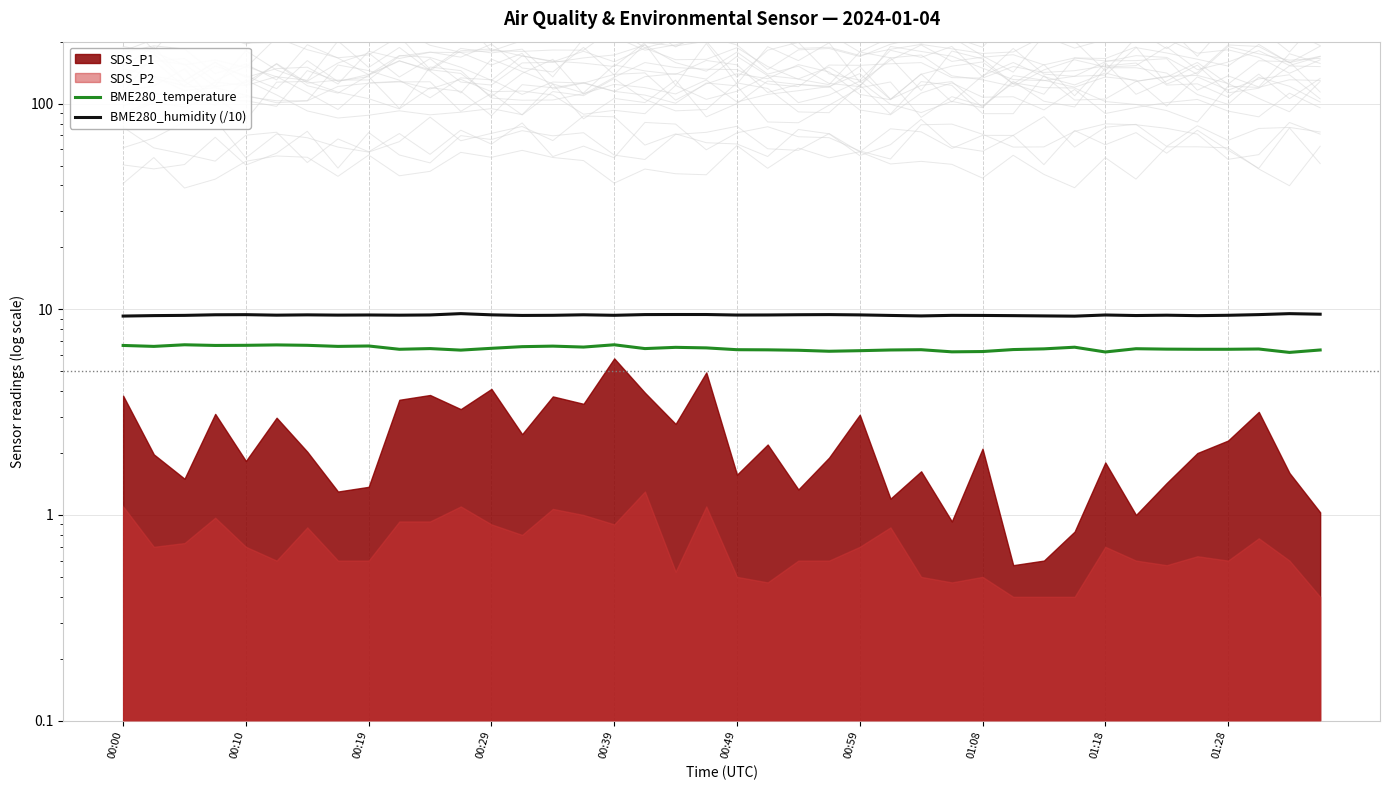

What is the value of the BME280_humidity (/10) point at the 9th from the left?

9.4